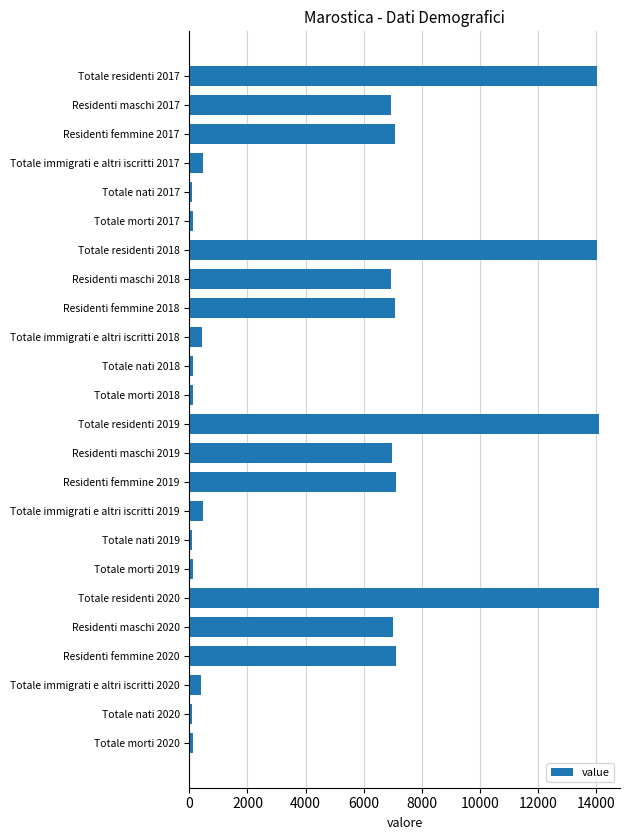

What is the label of the 17th bar from the bottom?

Residenti maschi 2018